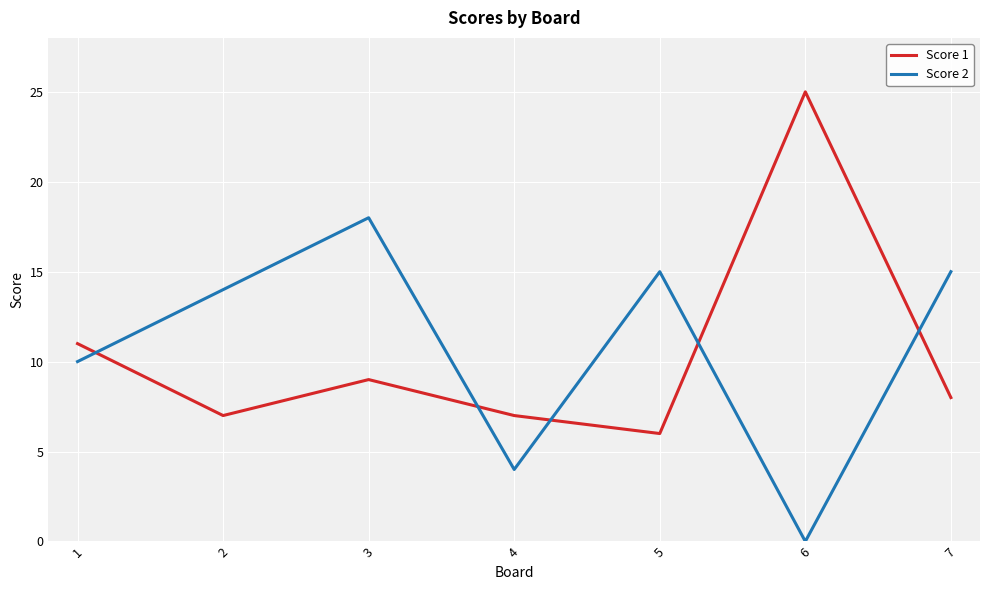

Does the chart have visible grid lines?

Yes